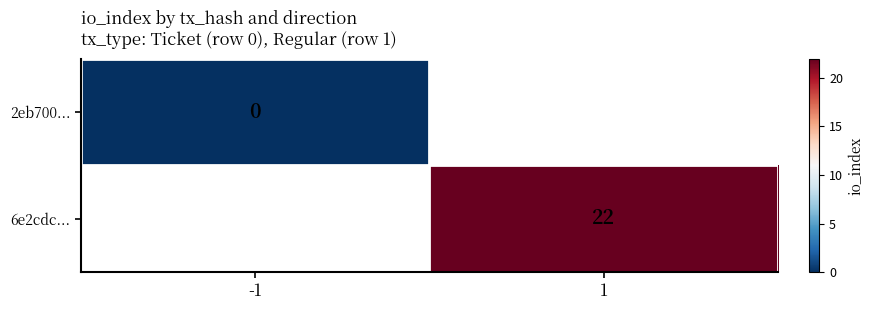

The 6e2cdc... series shows 22 at 1. True or false?

True